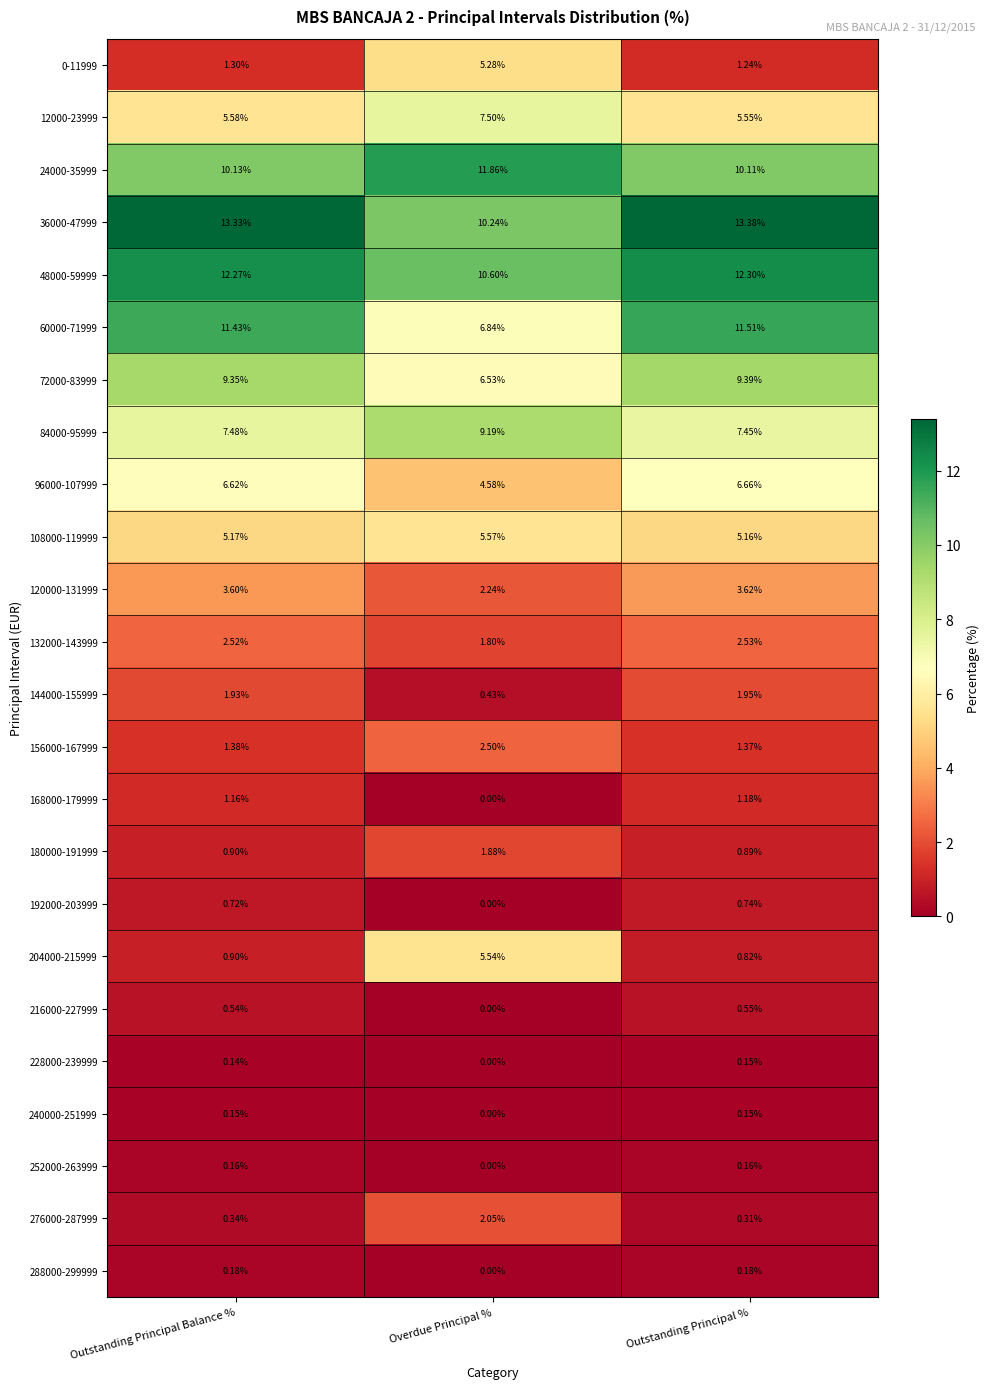

At which label does 120000-131999 first exceed 3?

Outstanding Principal Balance %